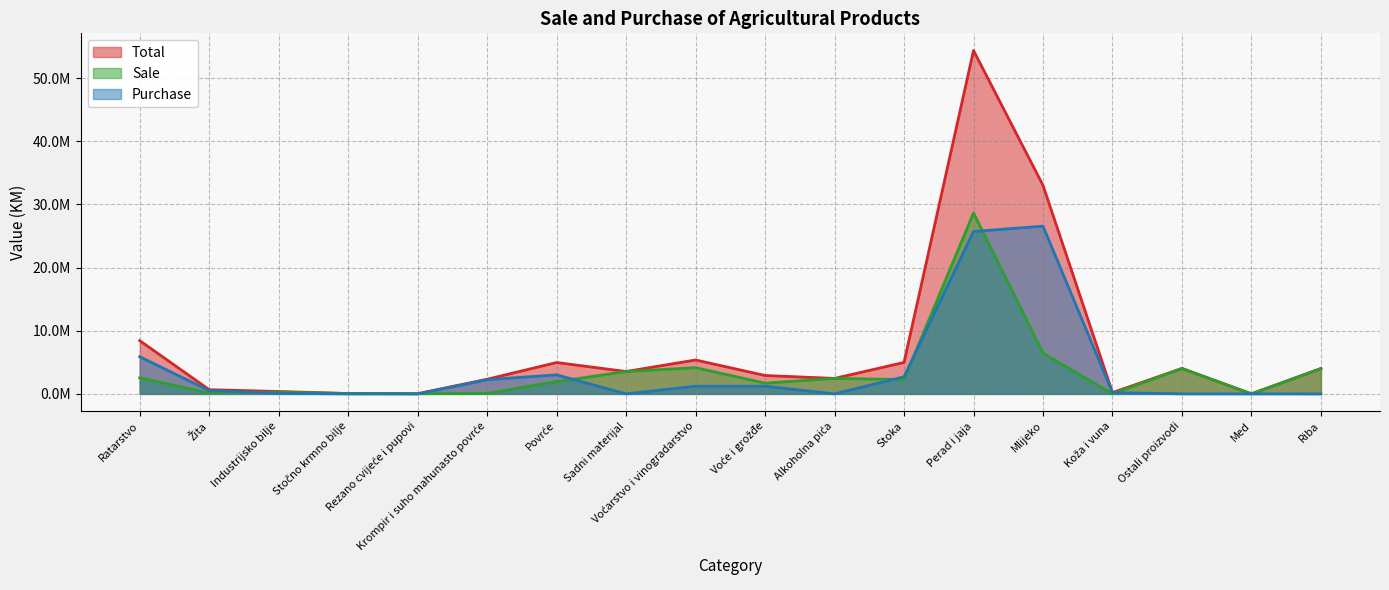

What is the value of the Total point at the 9th from the left?

5370368